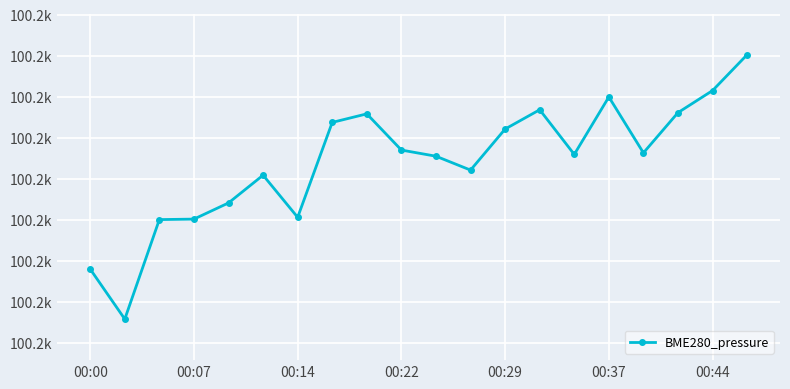

Is this an area chart (filled region under the line)?

No